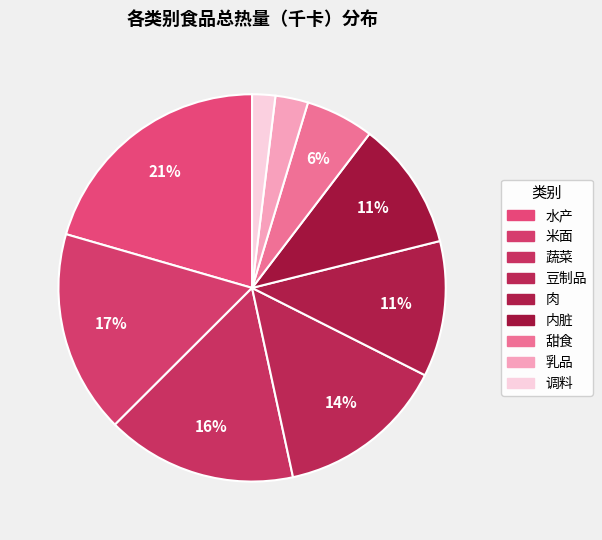

Count the number of slices in the pie.

9